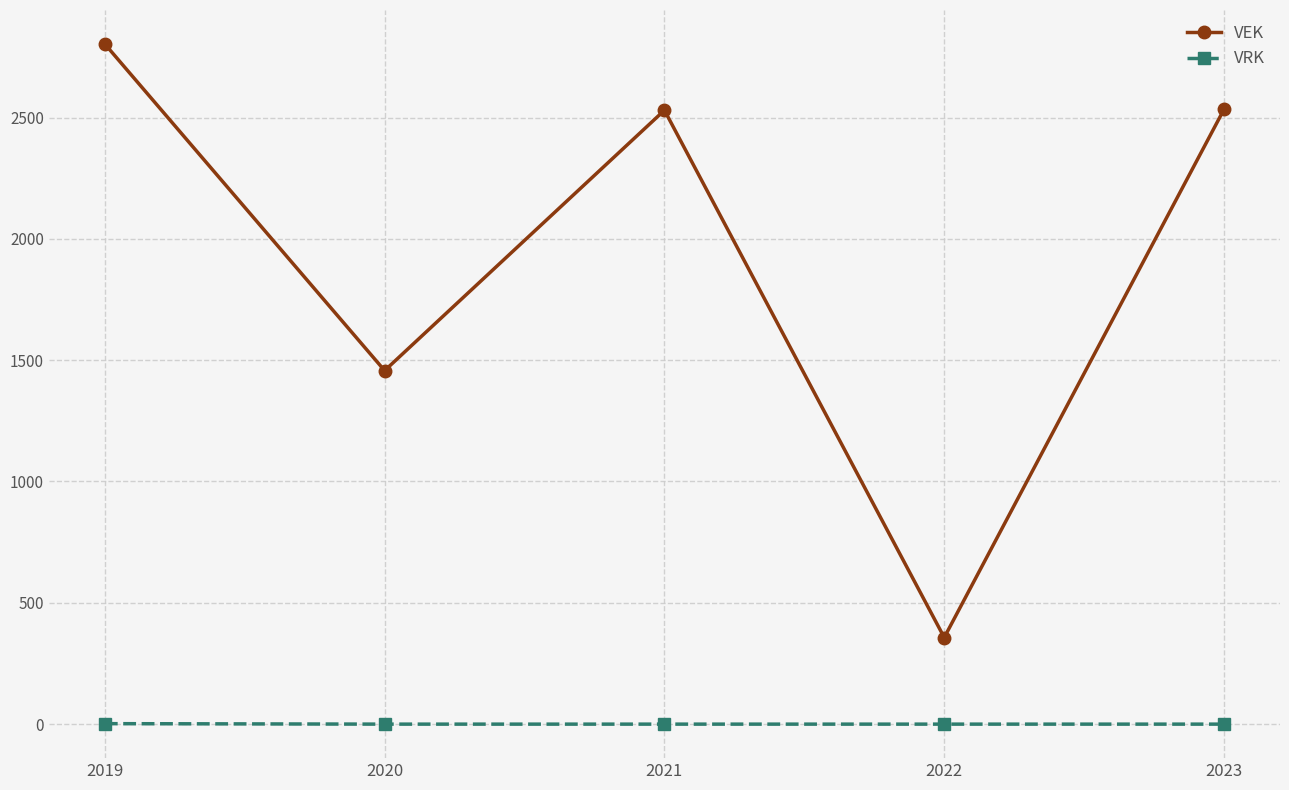

At which category is the sum across all series the highest?

2019